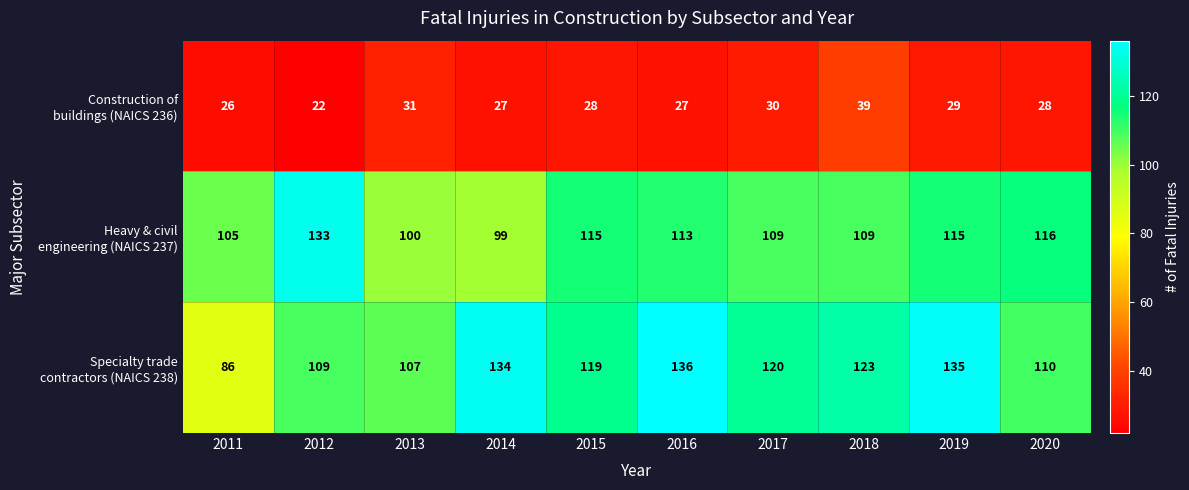

At which category is the sum across all series the highest?

2019